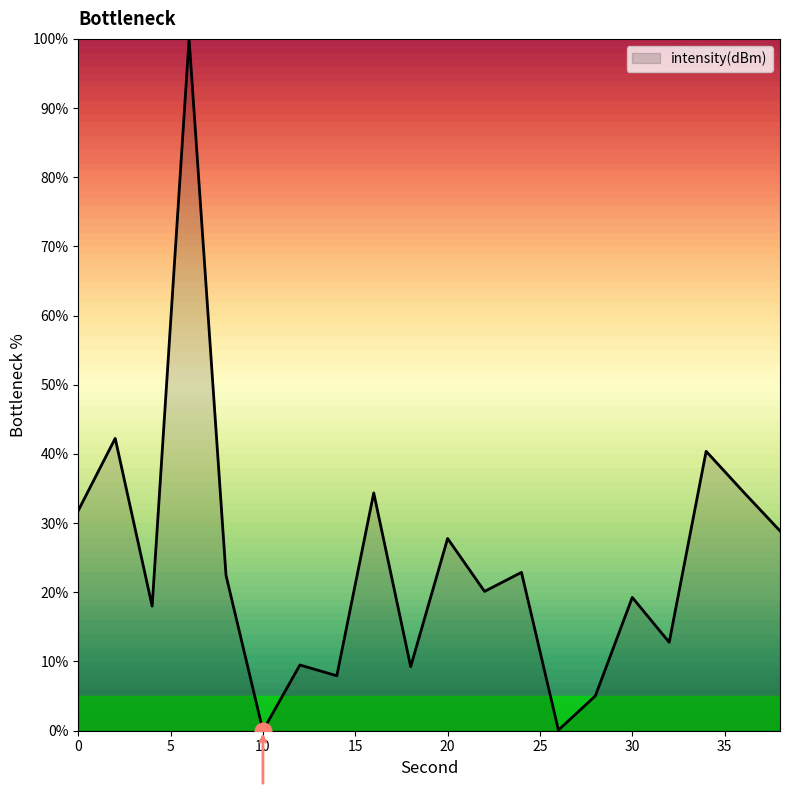

What is the difference between the maximum and minimum values?

100.0